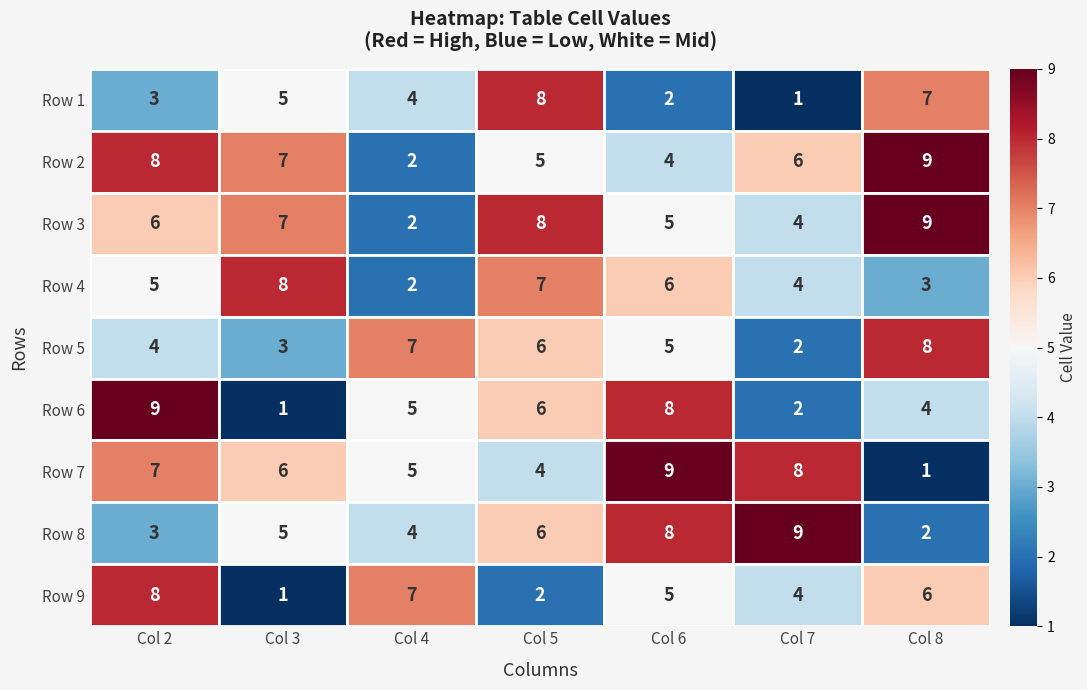

The Row 1 series shows 3 at Row 1. True or false?

True